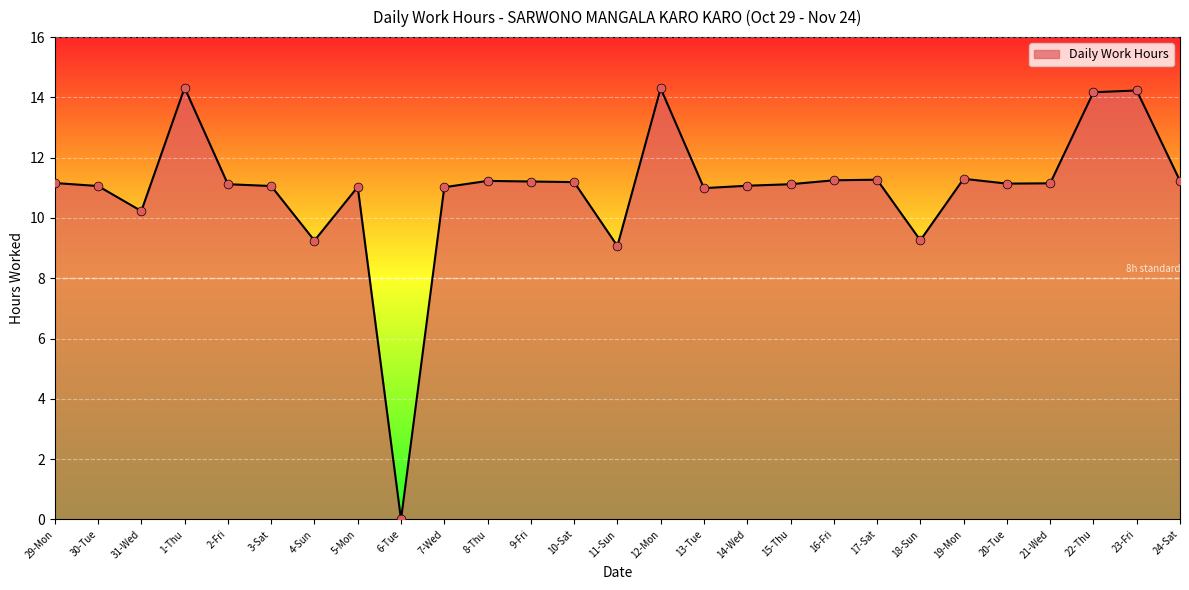

What is the change in value from 30-Tue to 21-Wed?

+0.1